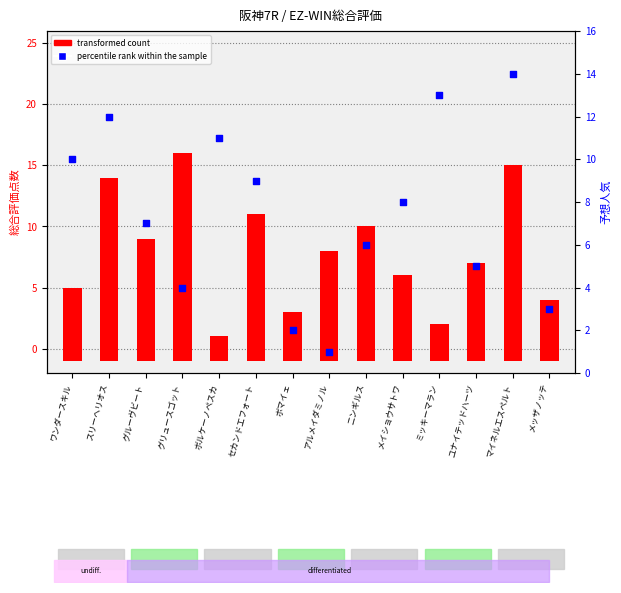

What is the total value across all series at ミッキーマラン?

16